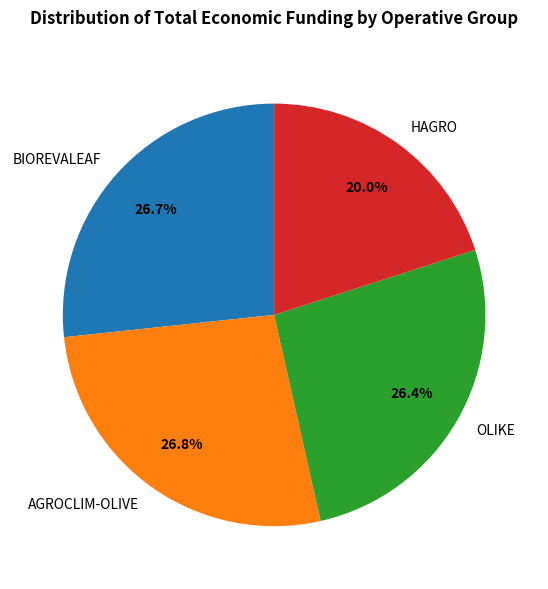

What percentage is the HAGRO slice, to the nearest percent?

20%